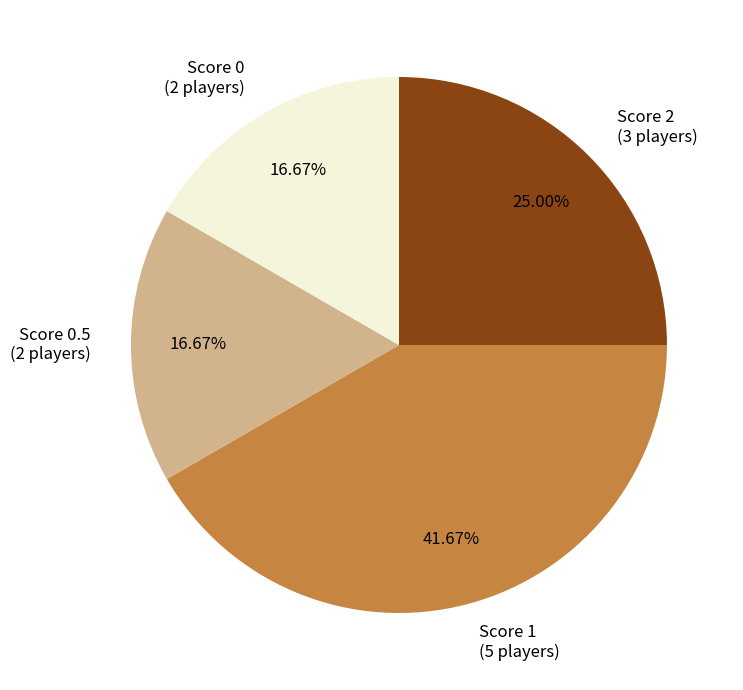

What is the ratio of the value at Score 0.5 (2 players) to the value at Score 1 (5 players)?

0.4